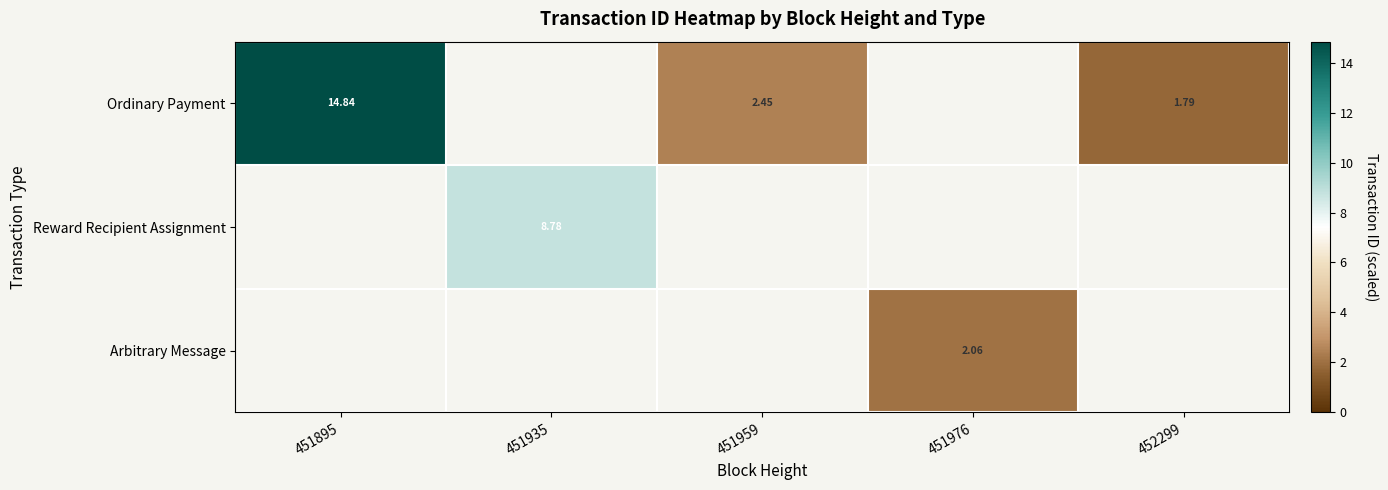

At which label does Ordinary Payment reach its minimum?

452299